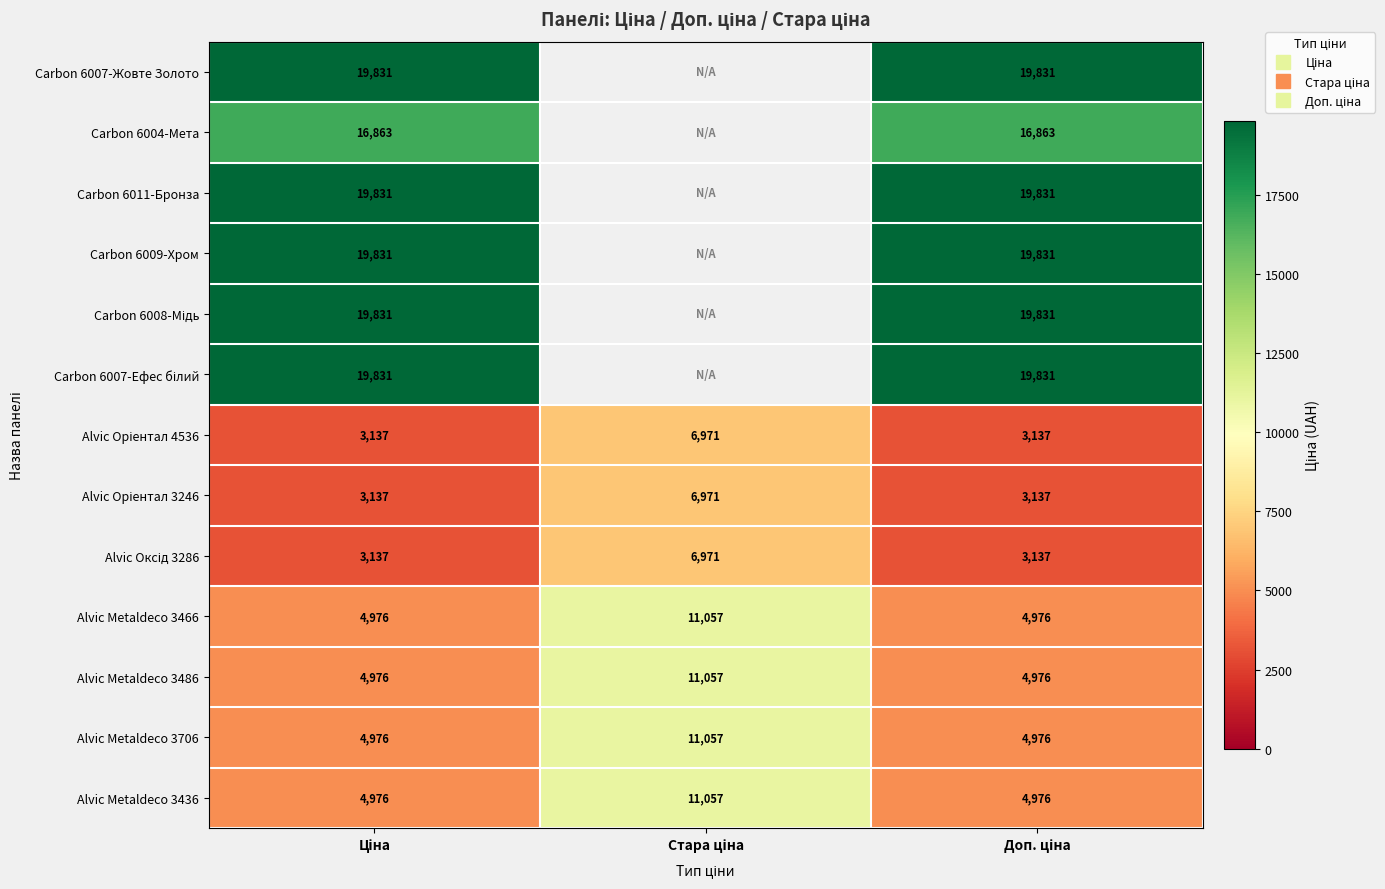

At Стара ціна, list the series in order from largest to smallest.

Alvic Metaldeco 3466, Alvic Metaldeco 3486, Alvic Metaldeco 3706, Alvic Metaldeco 3436, Alvic Oріентал 4536, Alvic Oріентал 3246, Alvic Оксід 3286, Carbon 6007-Жовте Золото, Carbon 6004-Мета, Carbon 6011-Бронза, Carbon 6009-Хром, Carbon 6008-Мідь, Carbon 6007-Ефес білий